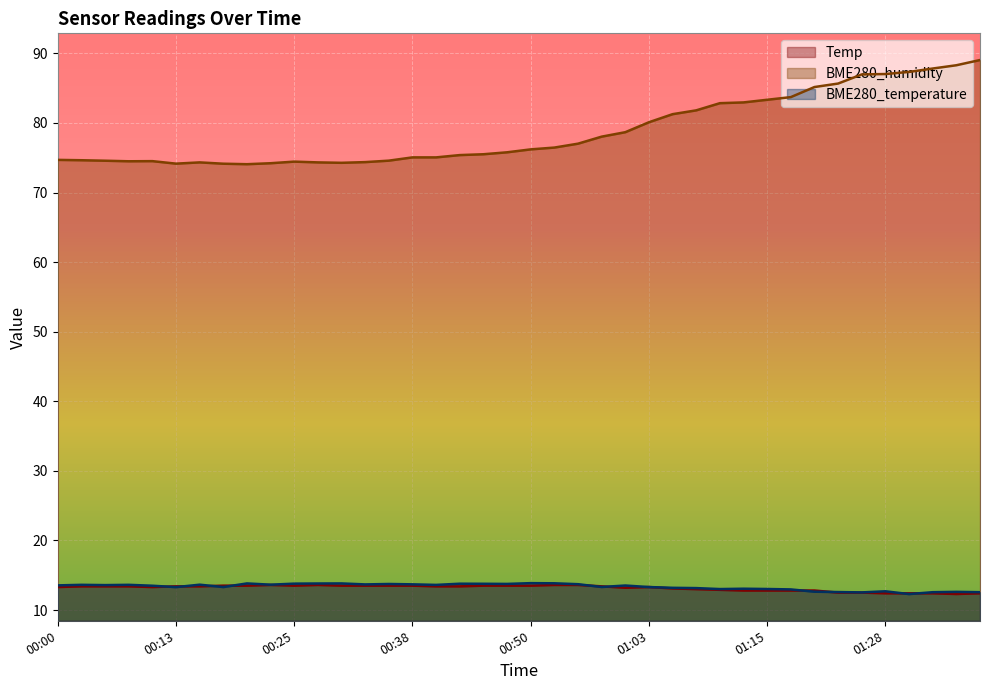

The value of BME280_temperature at 00:13 is 3.7. True or false?

False